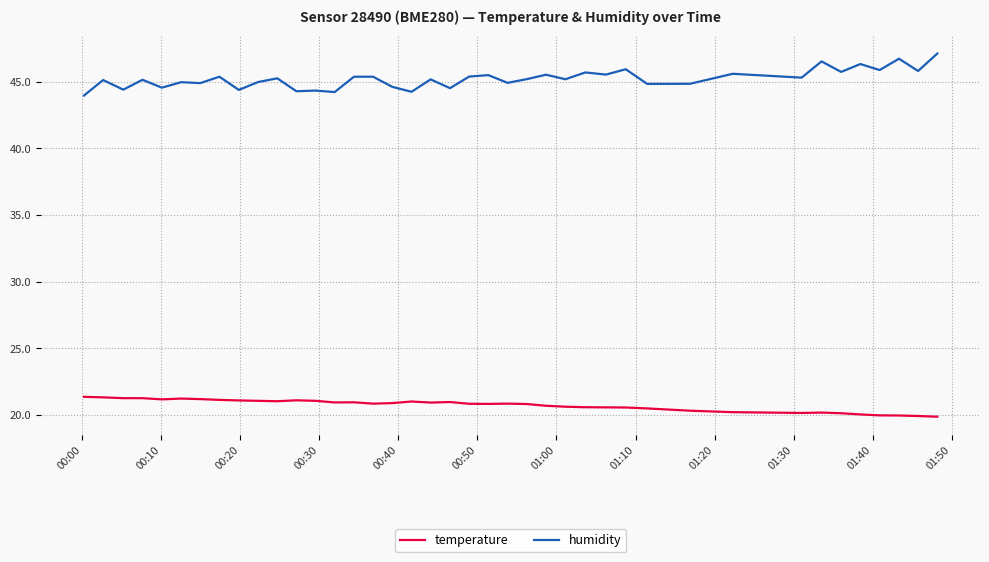

List the series in order of their peak value, highest first.

humidity, temperature